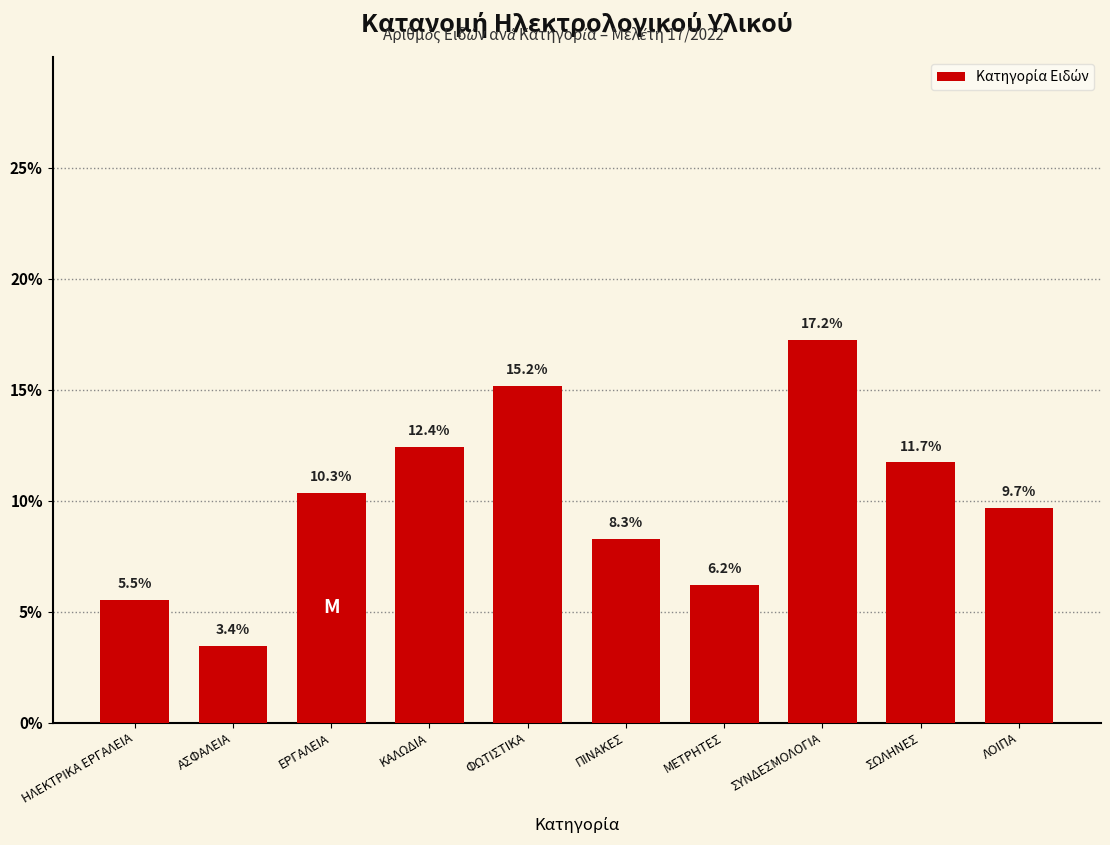

Reading left to right, list all the values displayed in this chart.

5.5	3.4	10.3	12.4	15.2	8.3	6.2	17.2	11.7	9.7